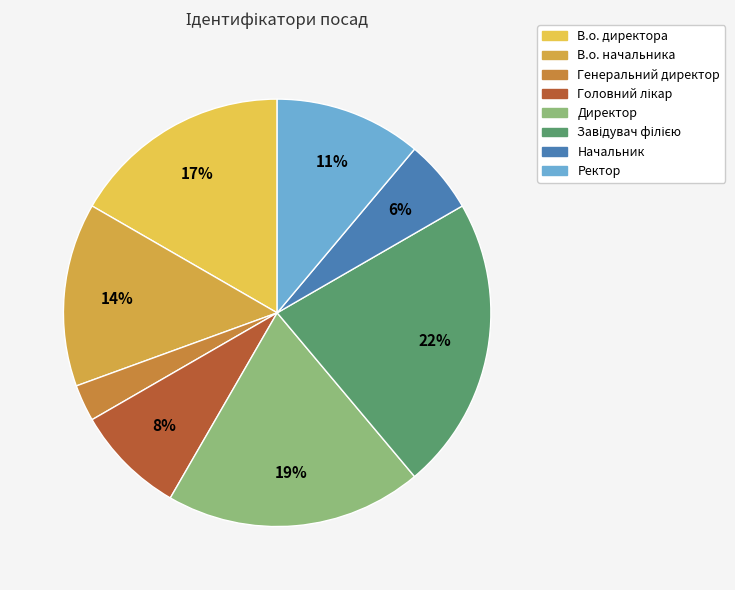

What is the ratio of the value at Директор to the value at Генеральний директор?

7.0